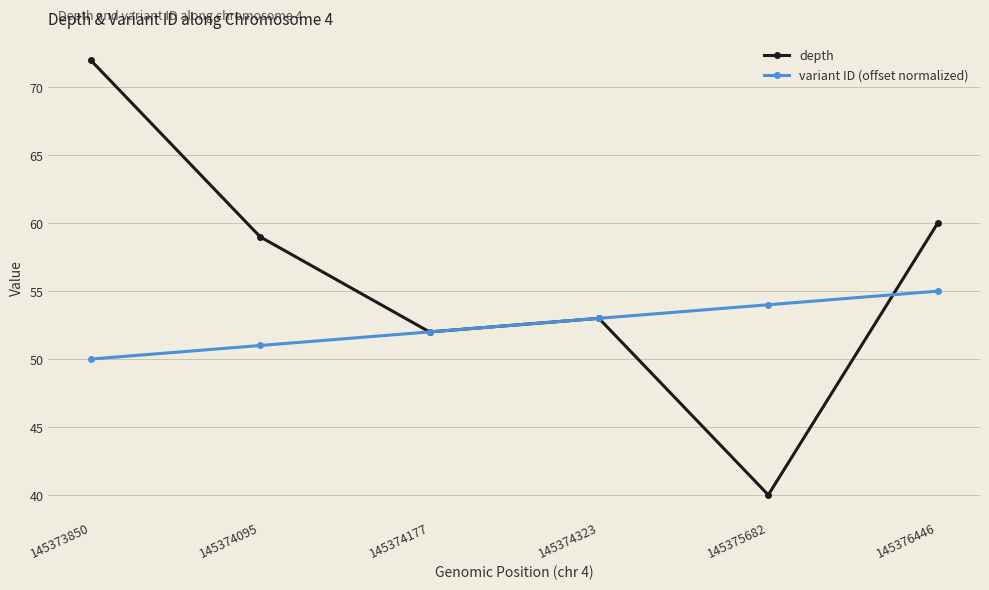

What is the greatest value displayed?

72